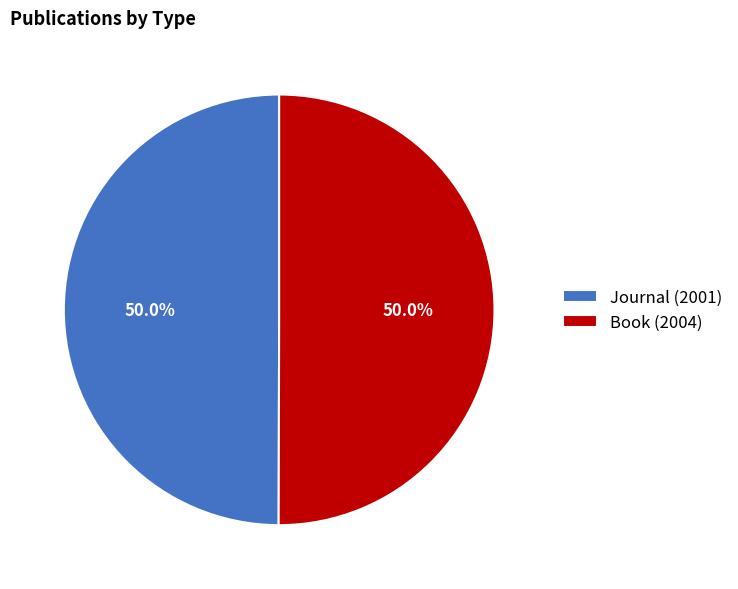

What is the ratio of the value at Journal (2001) to the value at Book (2004)?

1.0